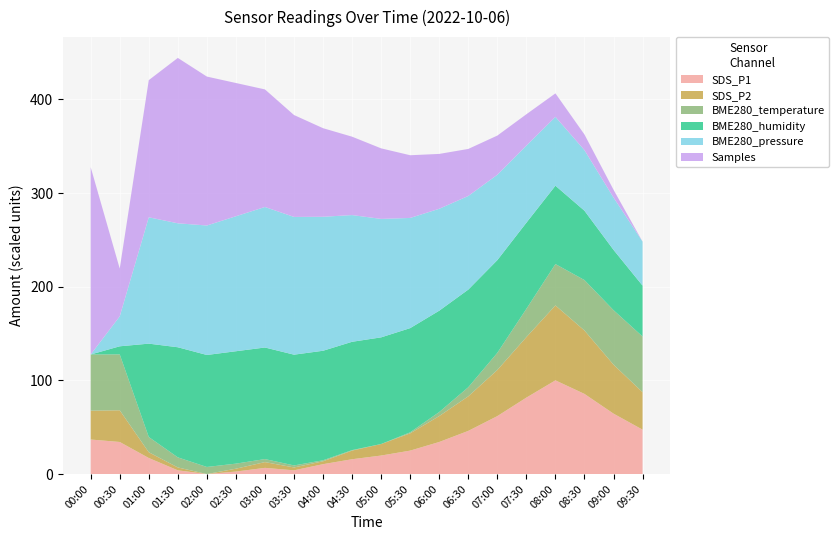

Which category has the highest value in the SDS_P1 series?

08:00